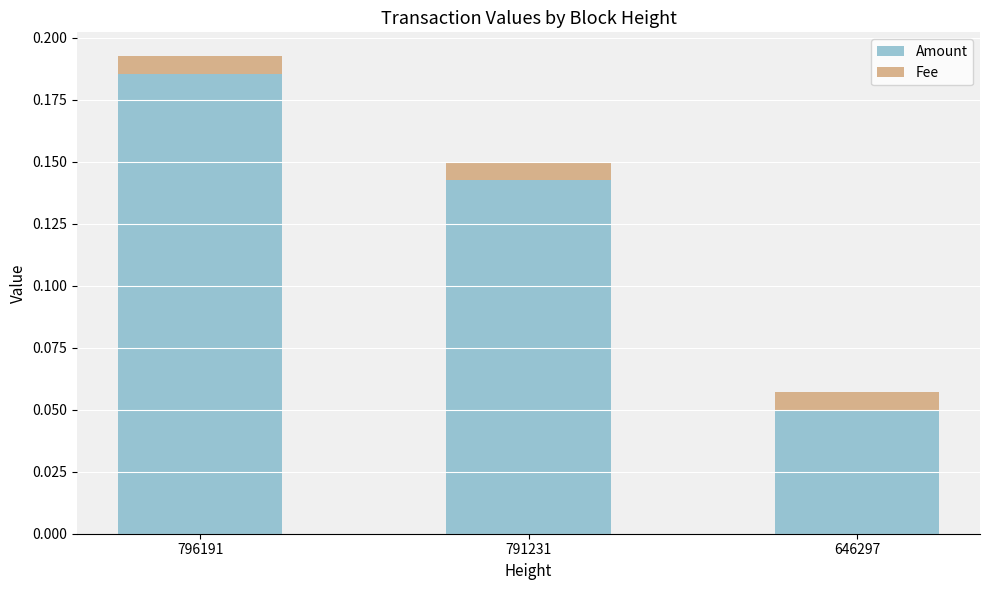

What are all the series names shown in the legend?

Amount, Fee